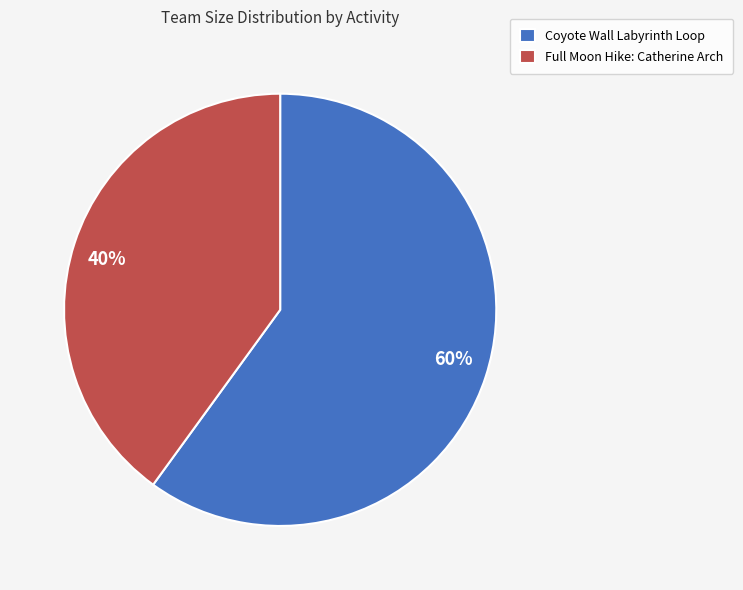

How many slices are in this pie chart?

2